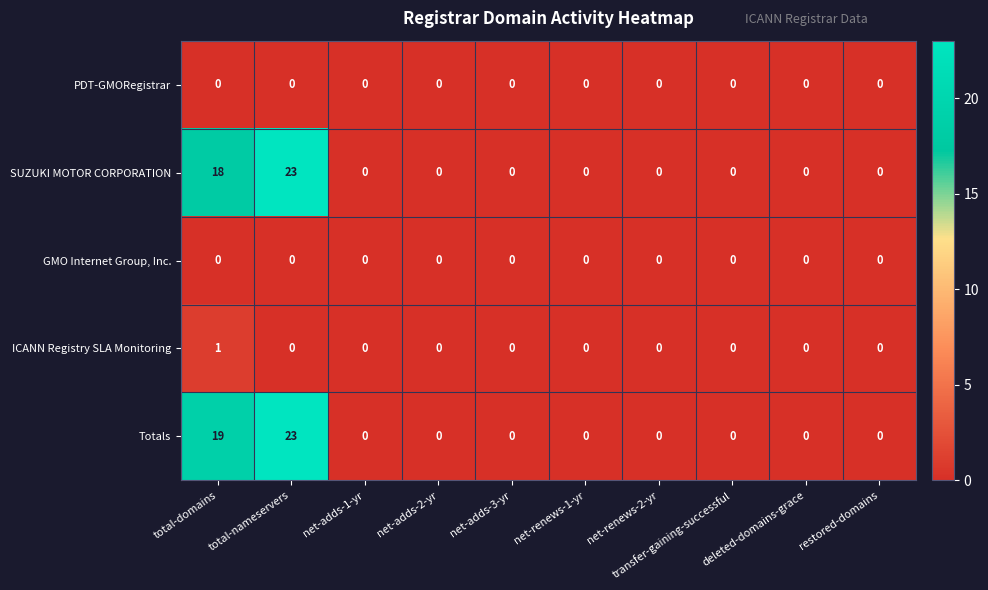

How many distinct data groups are displayed?

5